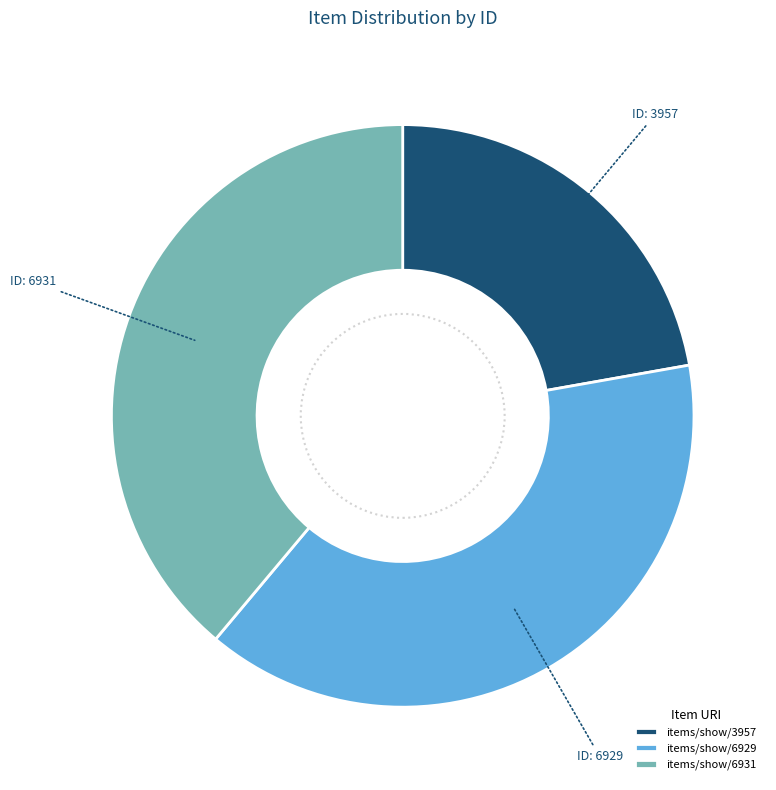

The items/show/6929 slice represents 39% of the pie. True or false?

True